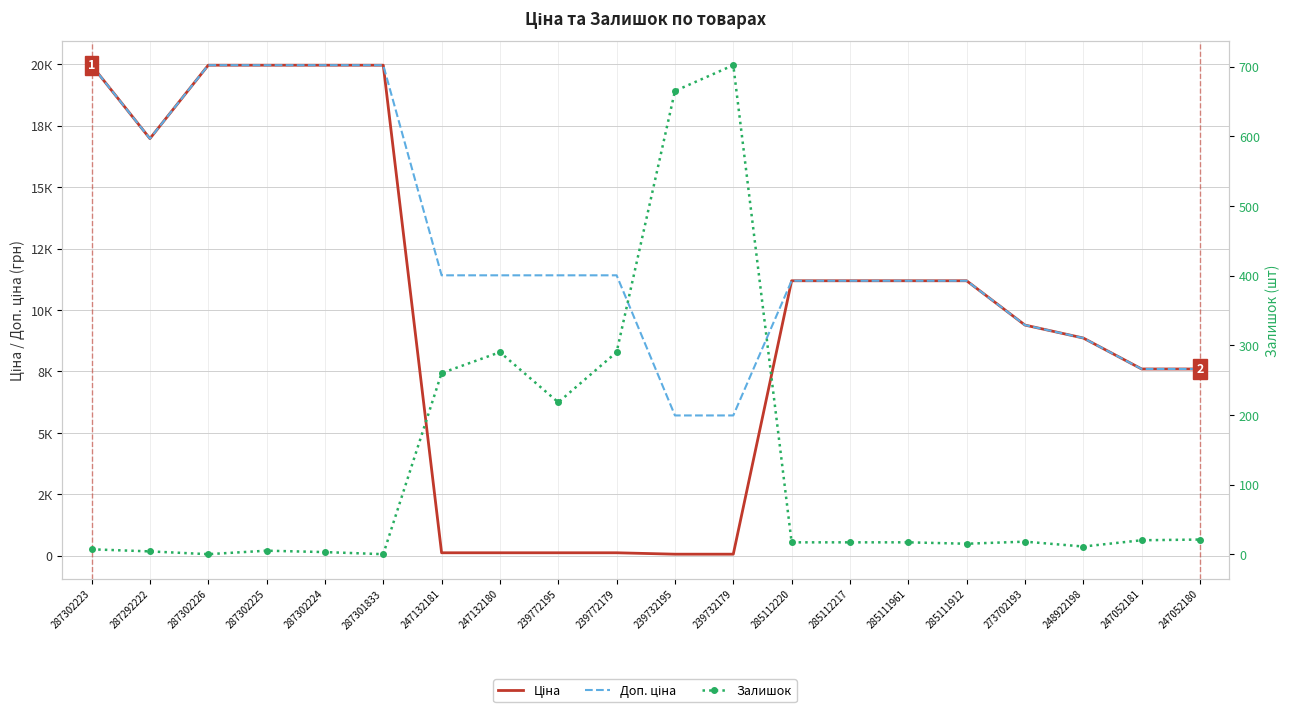

Rank the categories by Залишок value from lowest to highest.

287302226, 287301833, 287302224, 287292222, 287302225, 287302223, 248922198, 285111912, 285112220, 285112217, 285111961, 273702193, 247052181, 247052180, 239772195, 247132181, 247132180, 239772179, 239732195, 239732179